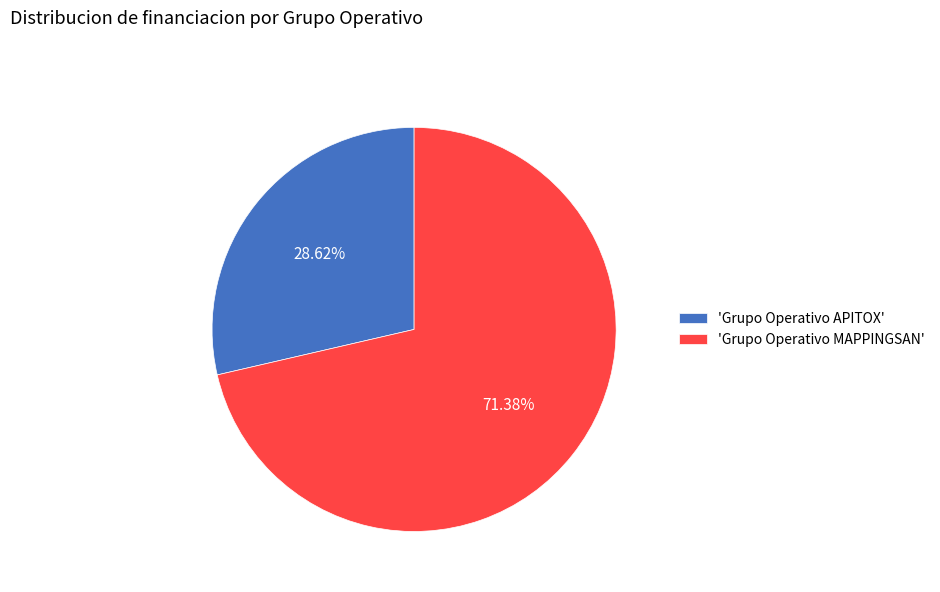

Do 'Grupo Operativo APITOX' and 'Grupo Operativo MAPPINGSAN' together represent more than half of the pie?

Yes